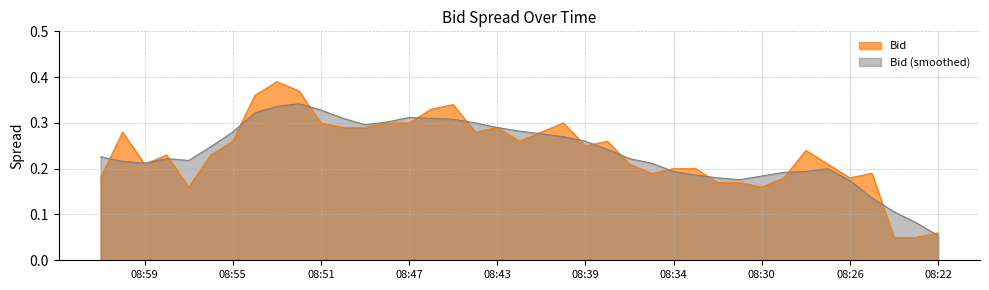

What position from the left is 08:26?

35